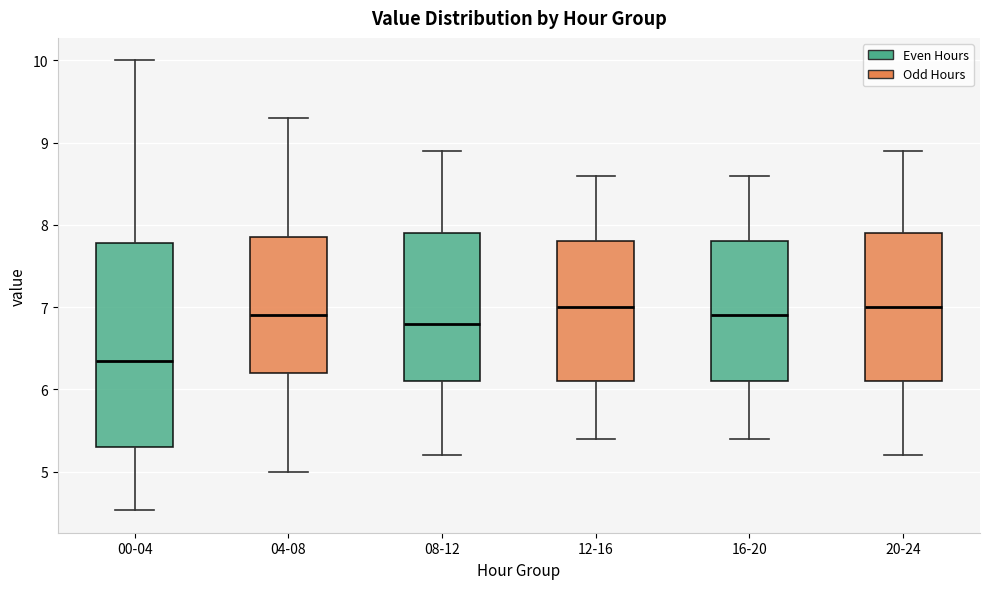

Where does the lower whisker of the box for 12-16 end on the y-axis? The values are not printed on the chart, so give them approximately, as read against the axis.

5.4